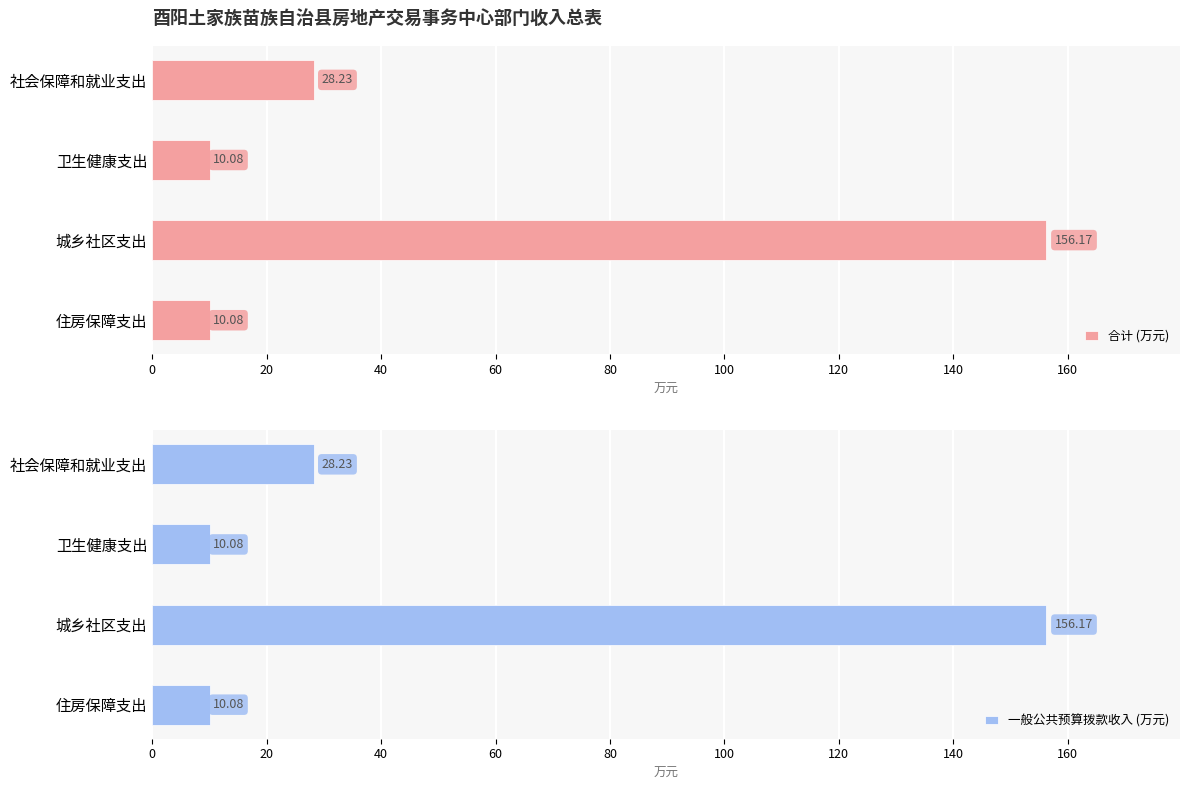

Is it true that 一般公共预算拨款收入 (万元) equals 272.9 at 城乡社区支出?

False